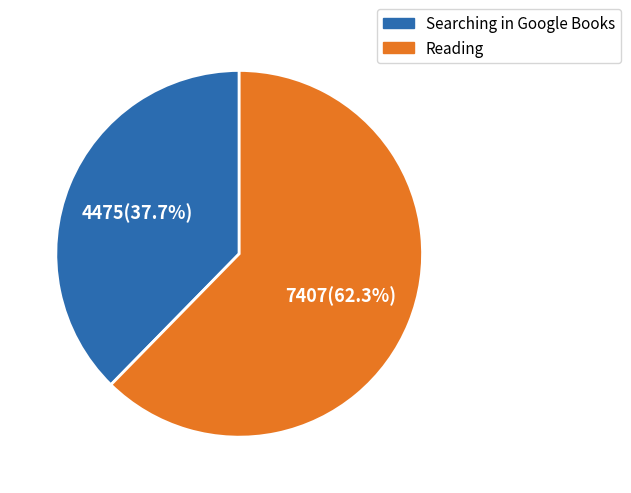

How many segments does this pie chart have?

2